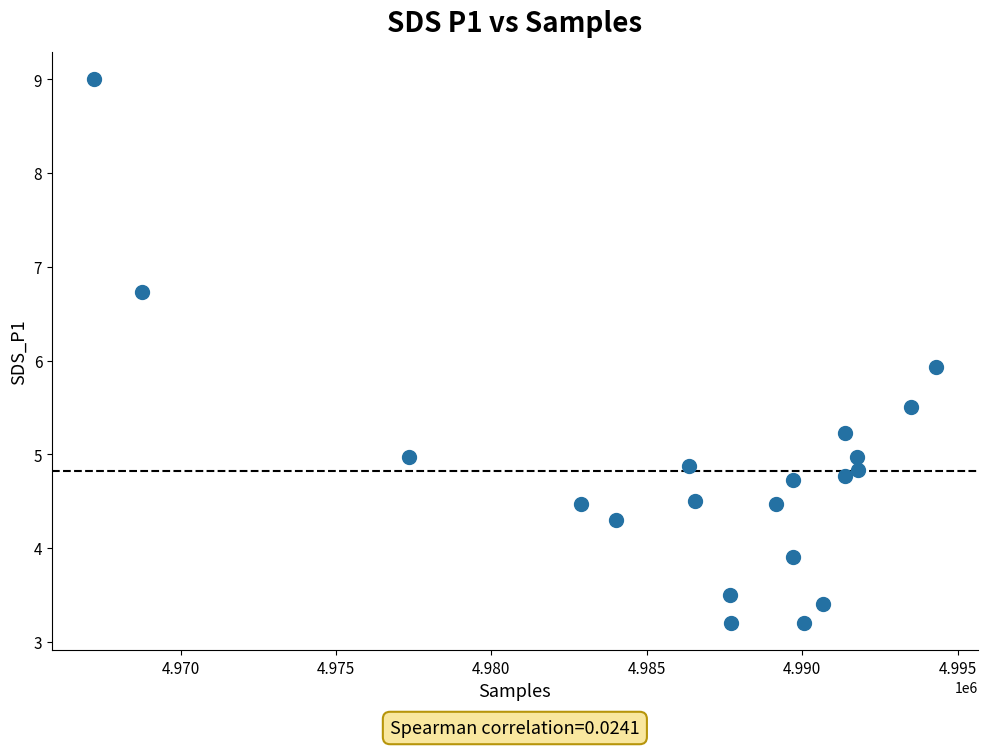

What Y value in the scatter plot is closest to 6?

5.9